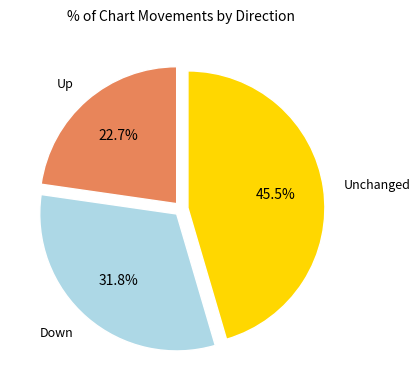

Is there any slice that represents more than half of the pie?

No